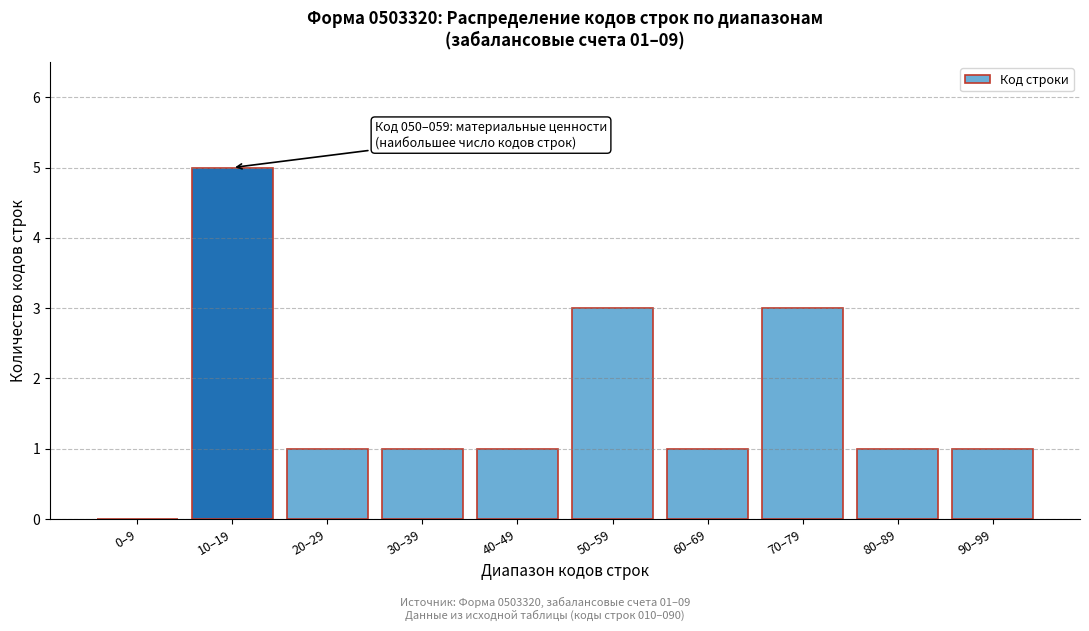

Reading left to right, list all the values displayed in this chart.

0–9=0	10–19=5	20–29=1	30–39=1	40–49=1	50–59=3	60–69=1	70–79=3	80–89=1	90–99=1